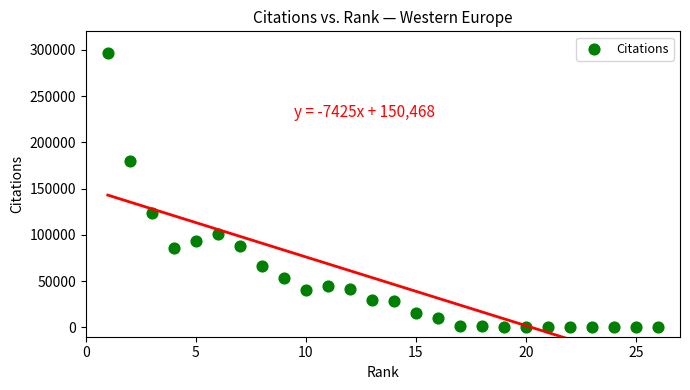

What is the range of X values (max minus min)?

25